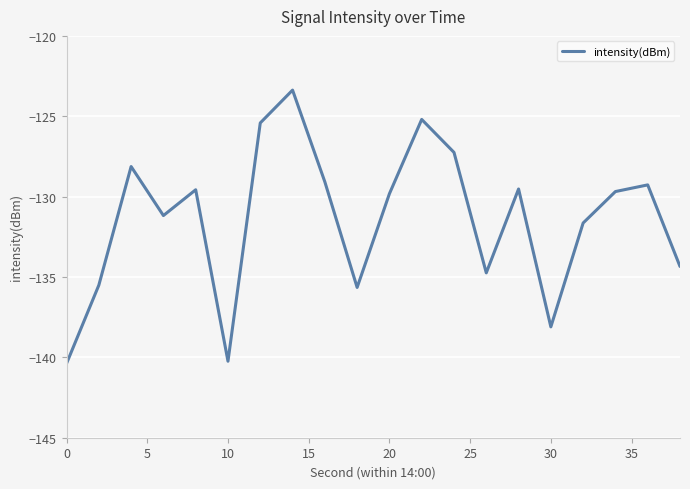

What is the minimum value shown in the chart?

-140.4